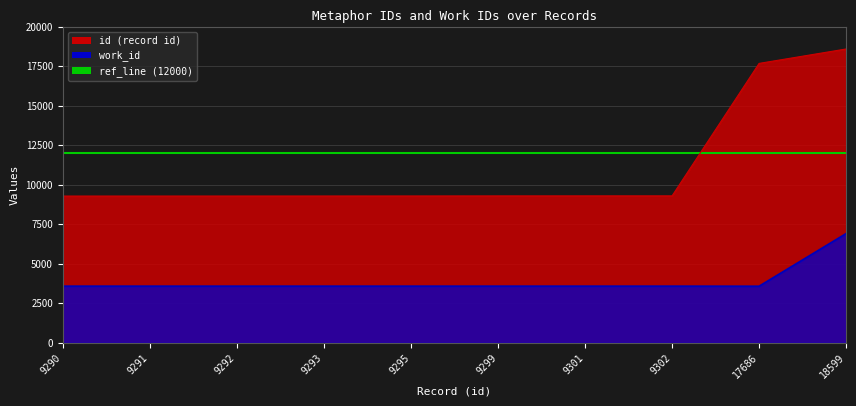

How many times do ref_line and id_line cross each other?

1